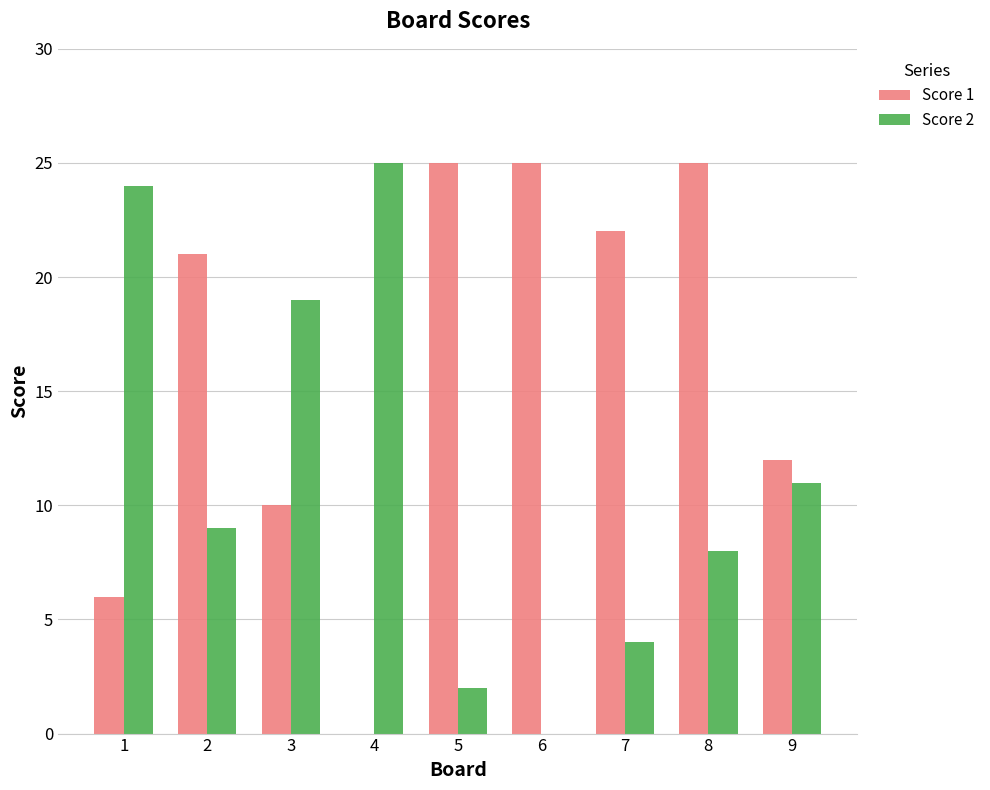

True or false: Score 1 has a value of 12 at 9.

True